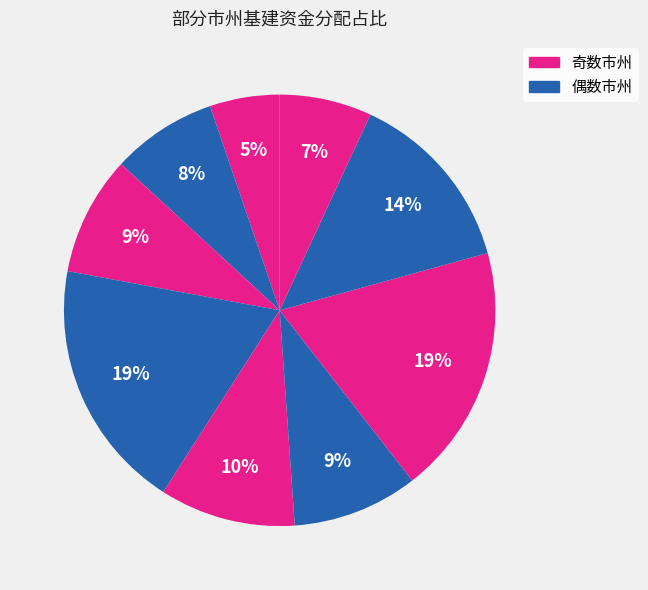

What is the smallest slice in the pie chart?

长沙市